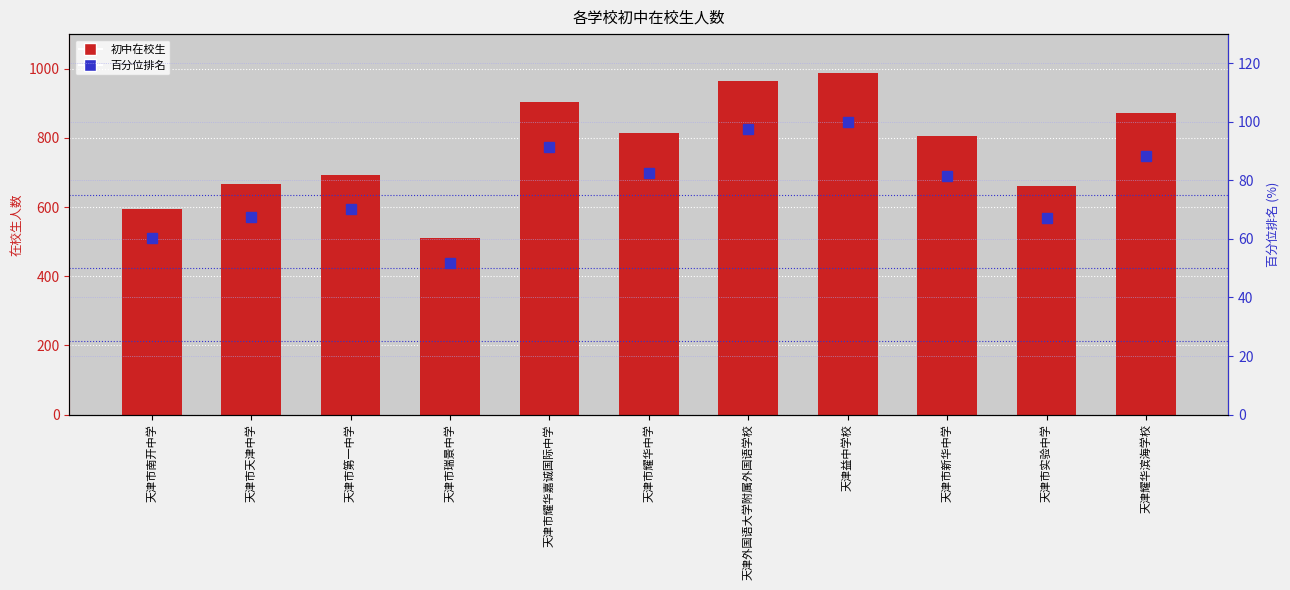

At 天津市实验中学, list the series in order from largest to smallest.

初中在校生, 百分位排名